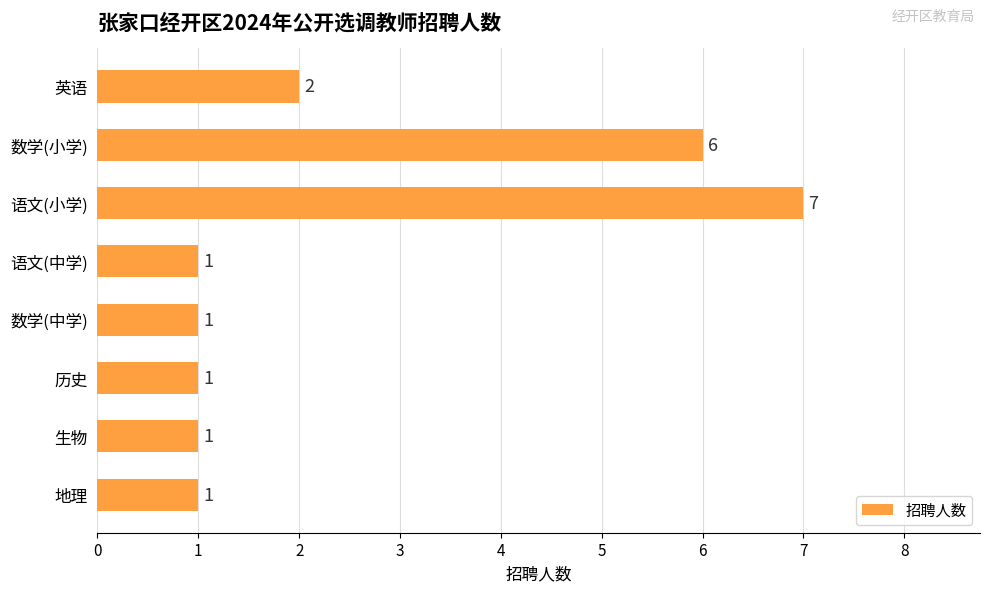

Count the values in the range 1 to 6.

7